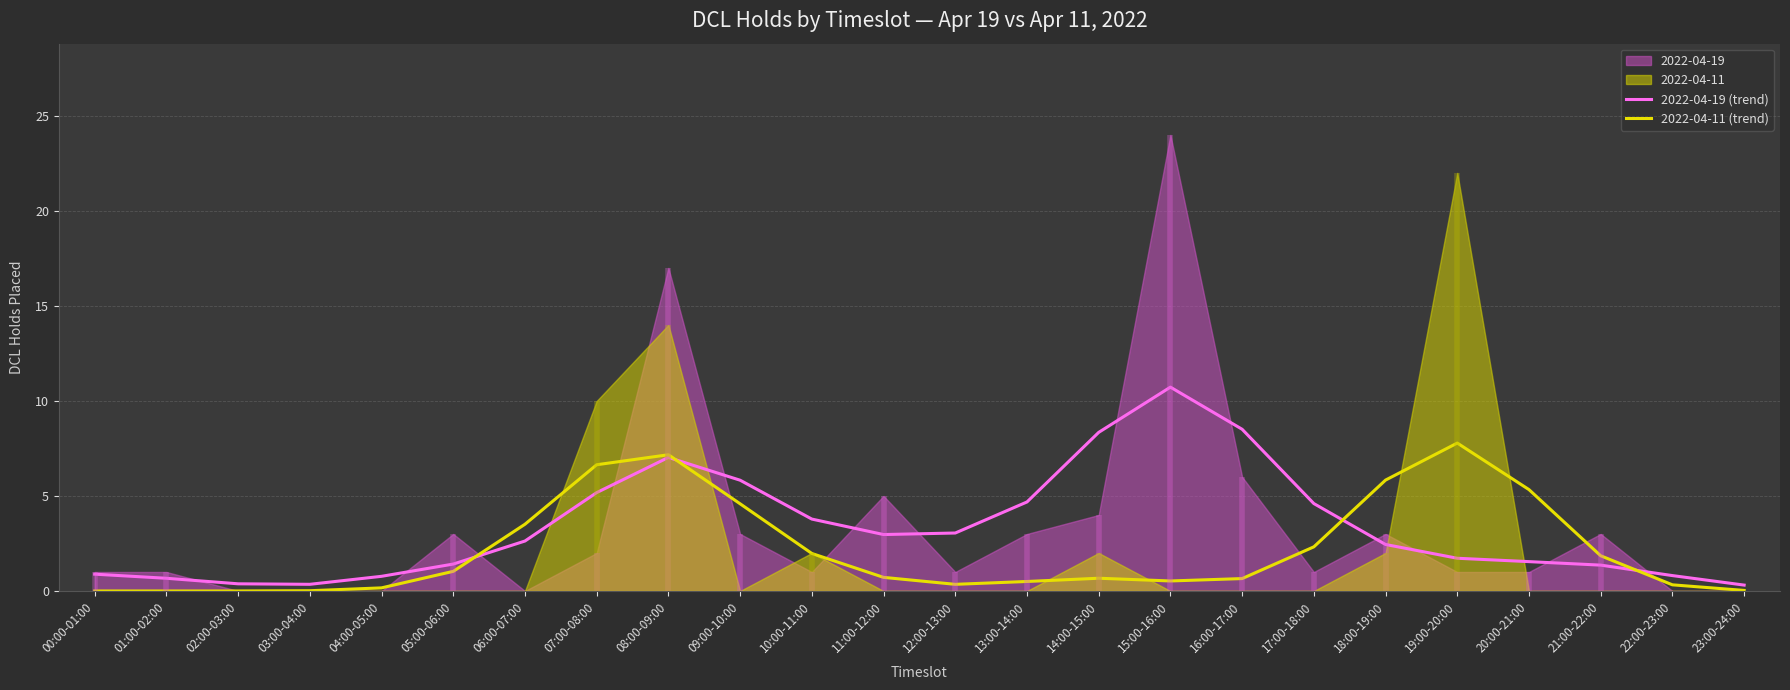

In 2022-04-11 (trend), how many points are higher than both neighbors (excluding endpoints)?

3